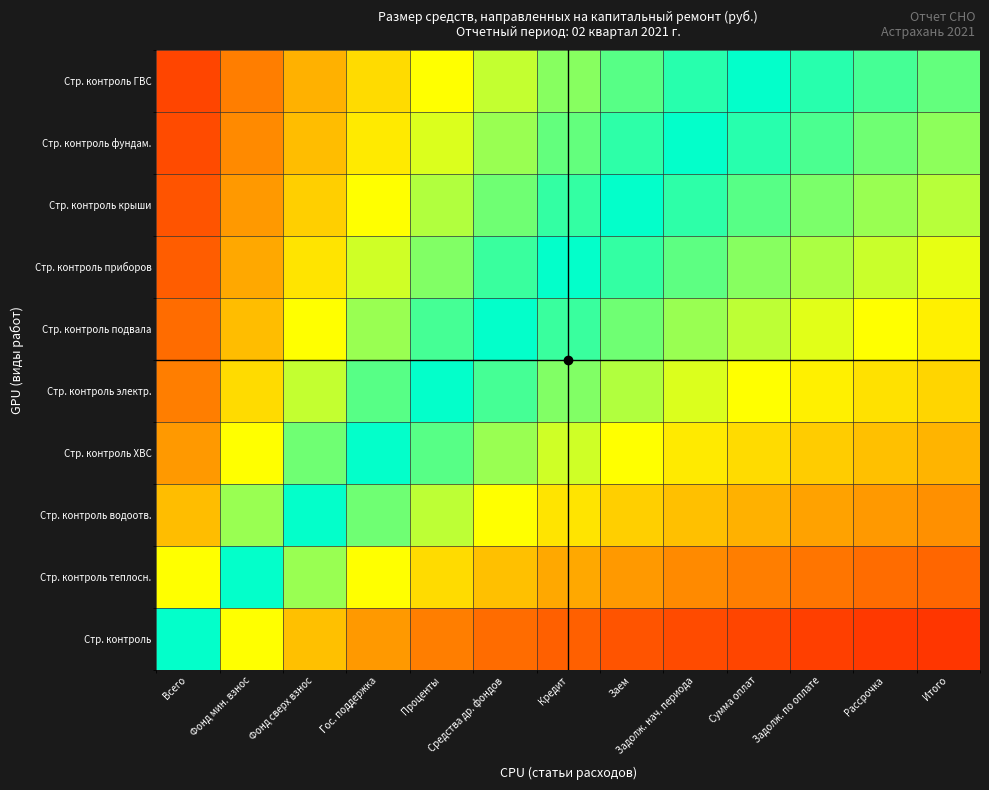

At how many categories does at least one series exceed 0?

13